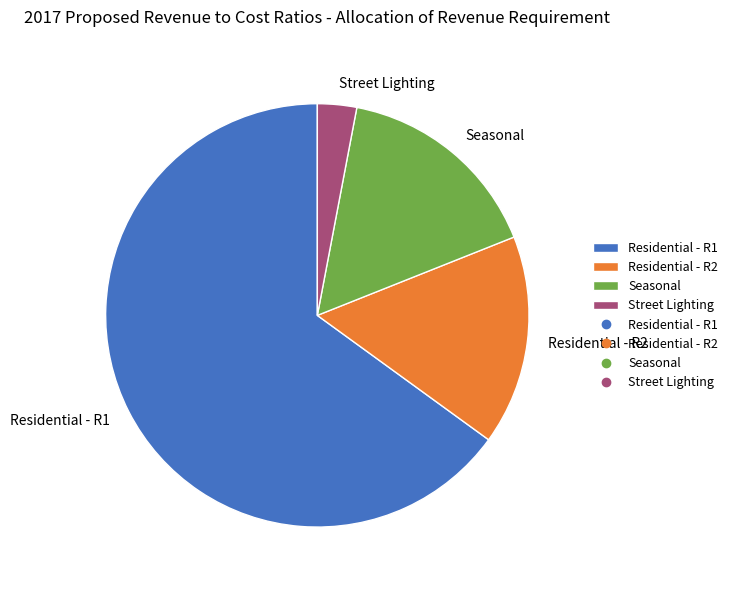

What is the largest slice in the pie chart?

Residential - R1